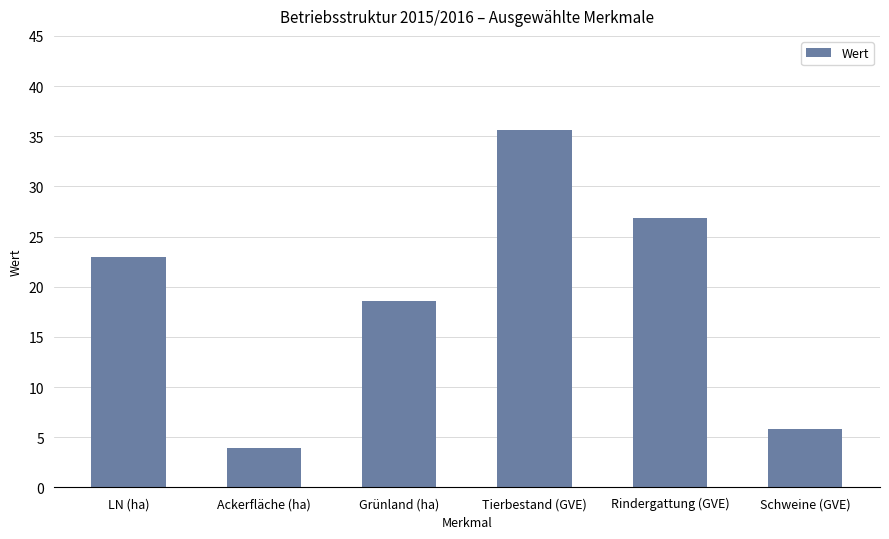

What is the label of the 3rd bar from the right?

Tierbestand (GVE)